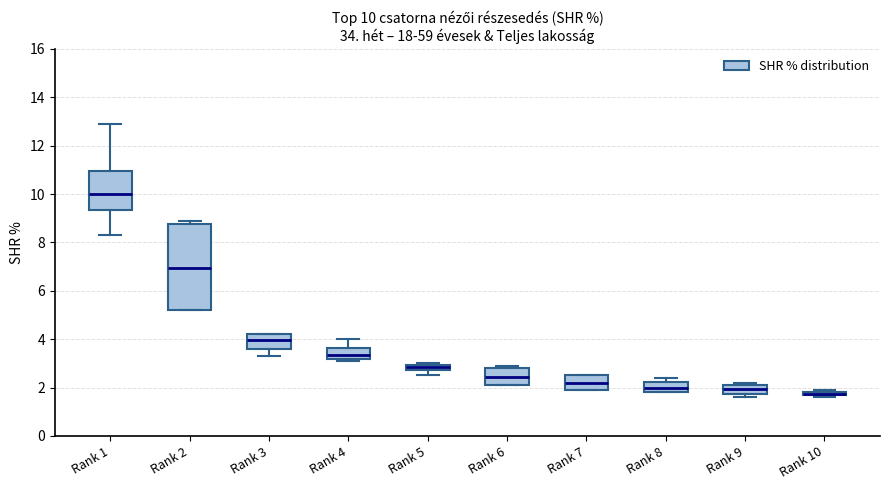

Which box has the highest median line?

Rank 1